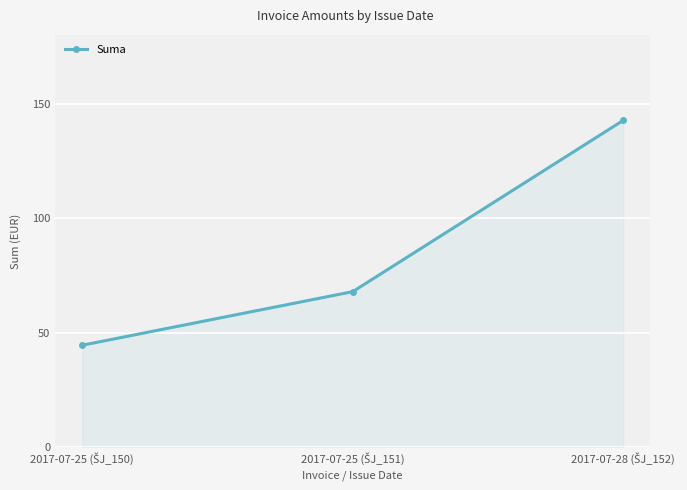

What is the value of the 2nd point from the left?

67.9